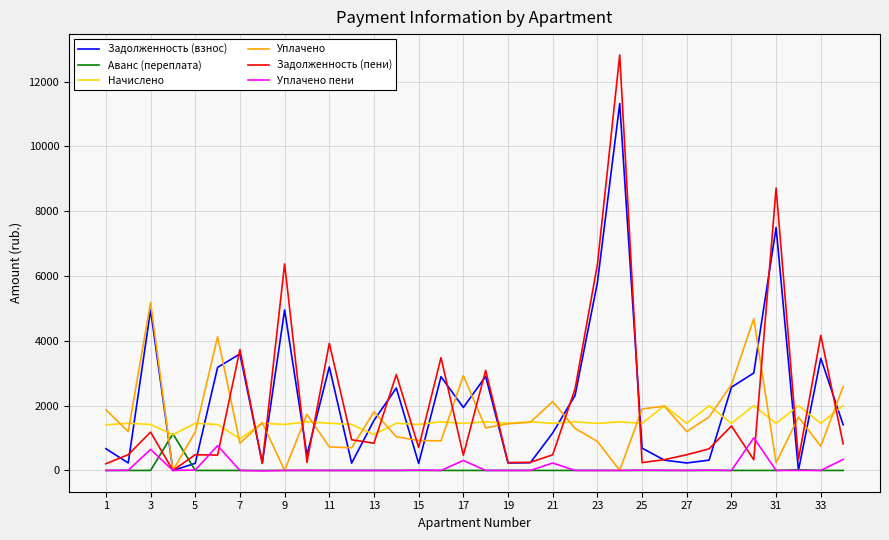

What is the highest value of the Уплачено пени series?

1006.5